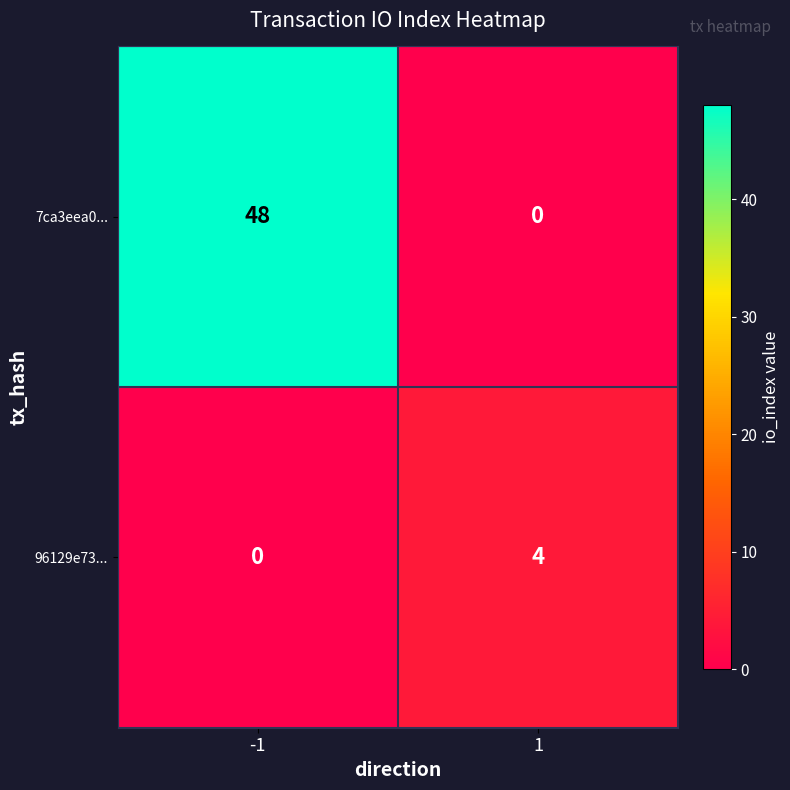

Reading left to right, extract all data points from this chart.

7ca3eea0...: -1=48	1=0
96129e73...: -1=0	1=4